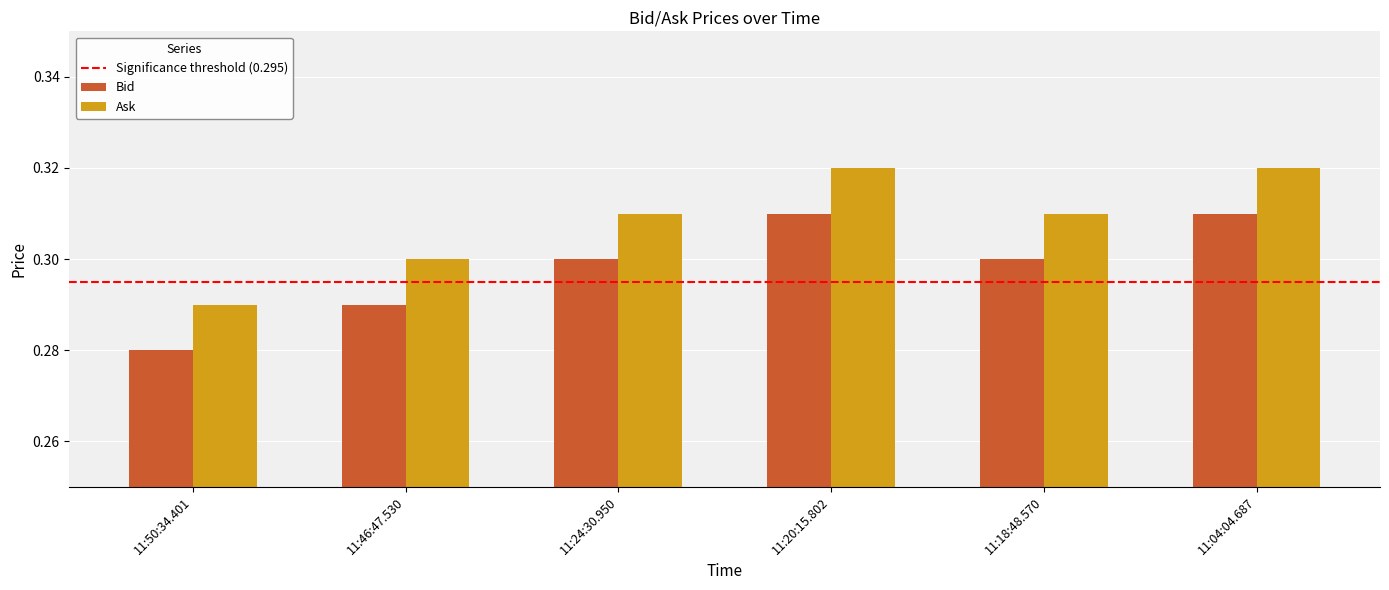

The value of Ask at 11:04:04.687 is 0.3. True or false?

True